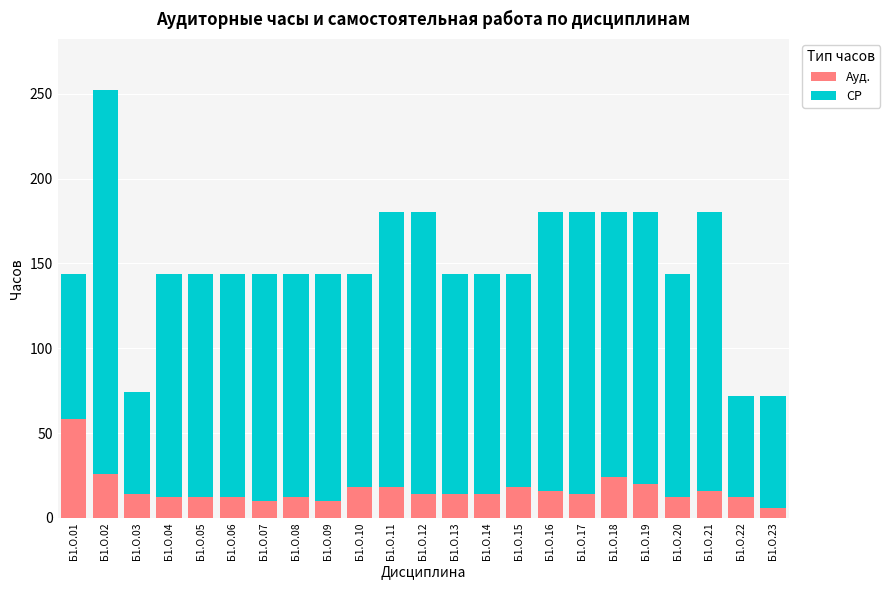

What is the difference between the maximum and minimum values in the Ауд. series?

52